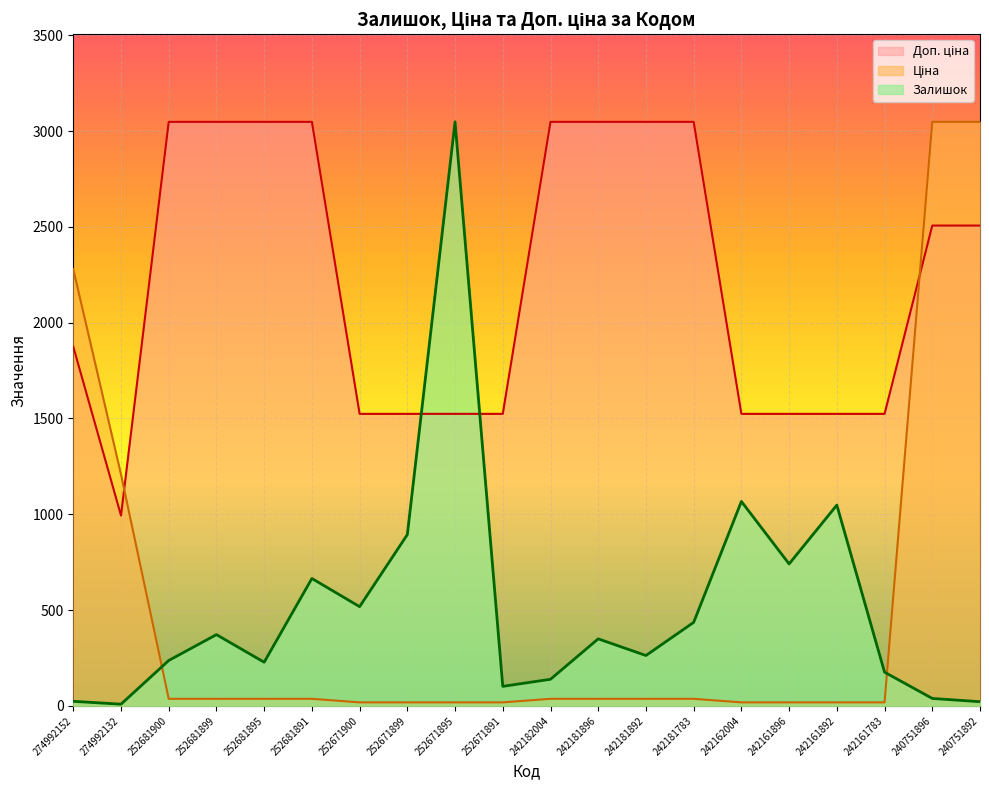

List the series in order of their peak value, lowest first.

Залишок, Ціна, Доп. ціна